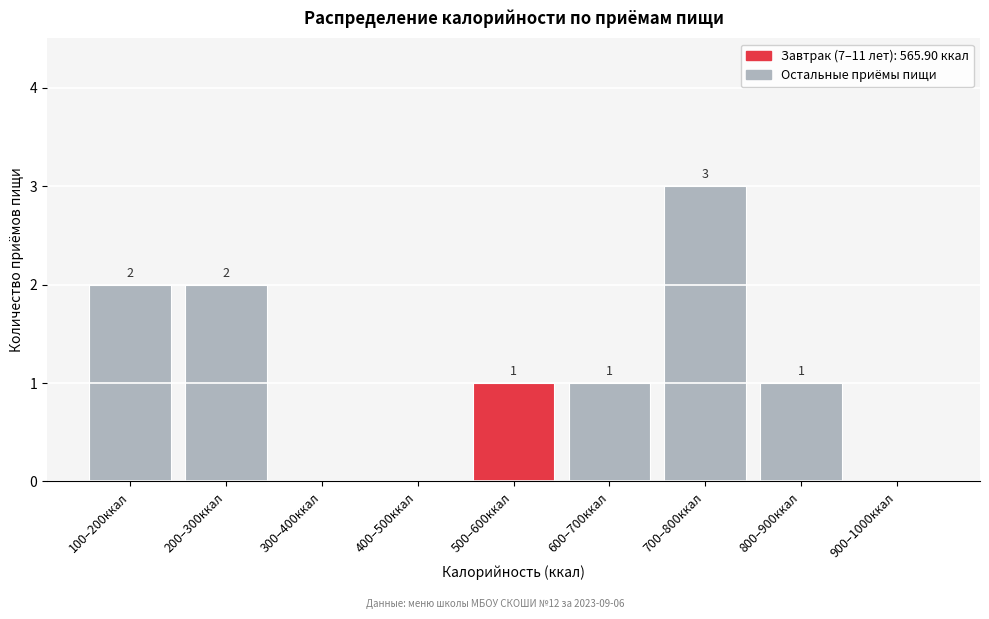

Reading left to right, list all the values displayed in this chart.

100–200ккал=2	200–300ккал=2	300–400ккал=0	400–500ккал=0	500–600ккал=1	600–700ккал=1	700–800ккал=3	800–900ккал=1	900–1000ккал=0